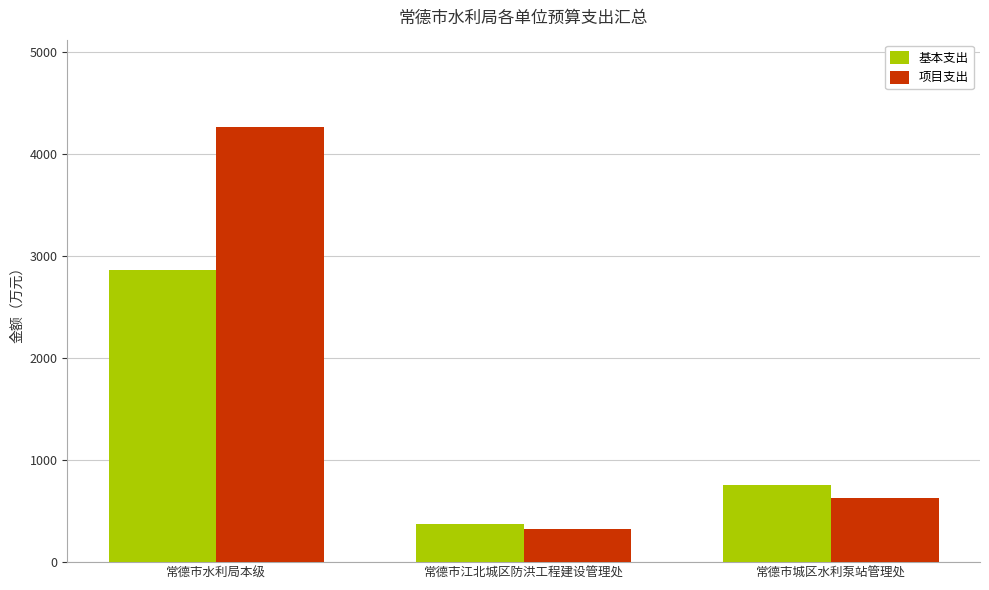

Which series has the widest spread of values?

项目支出